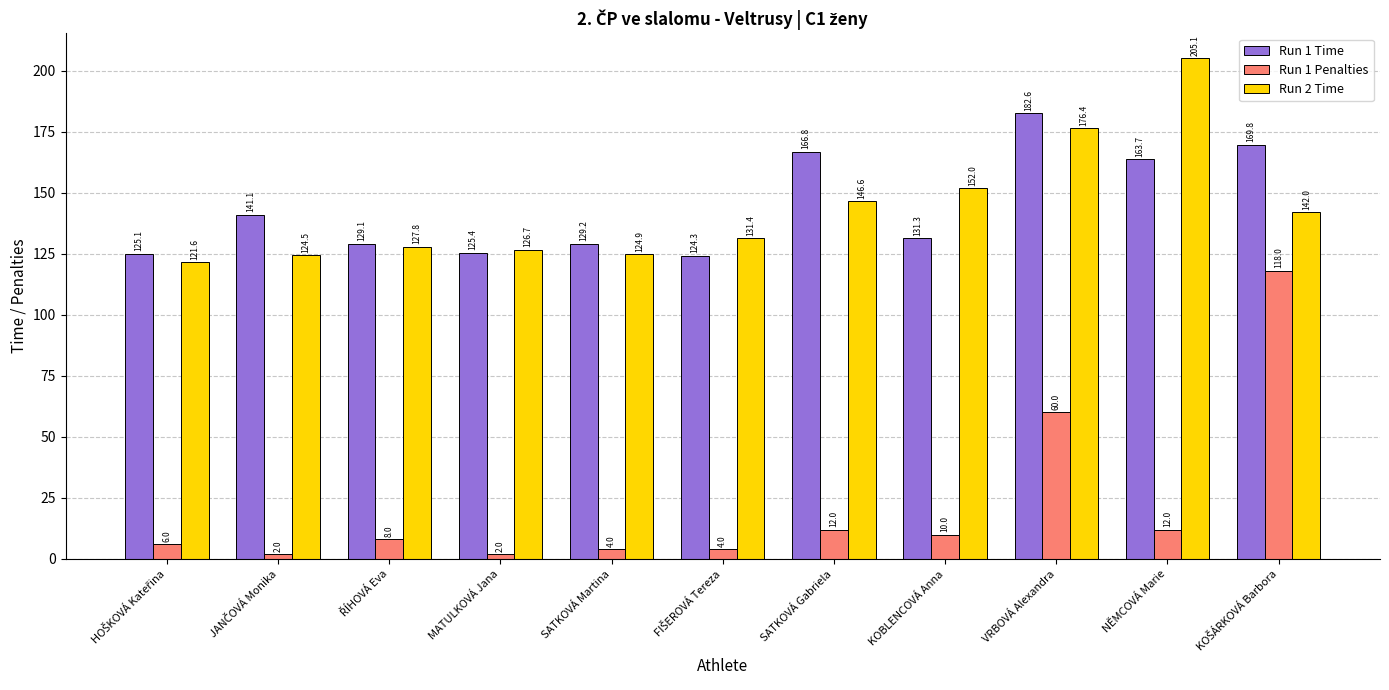

At KOBLENCOVÁ Anna, list the series in order from largest to smallest.

Run 2 Time, Run 1 Time, Run 1 Penalties